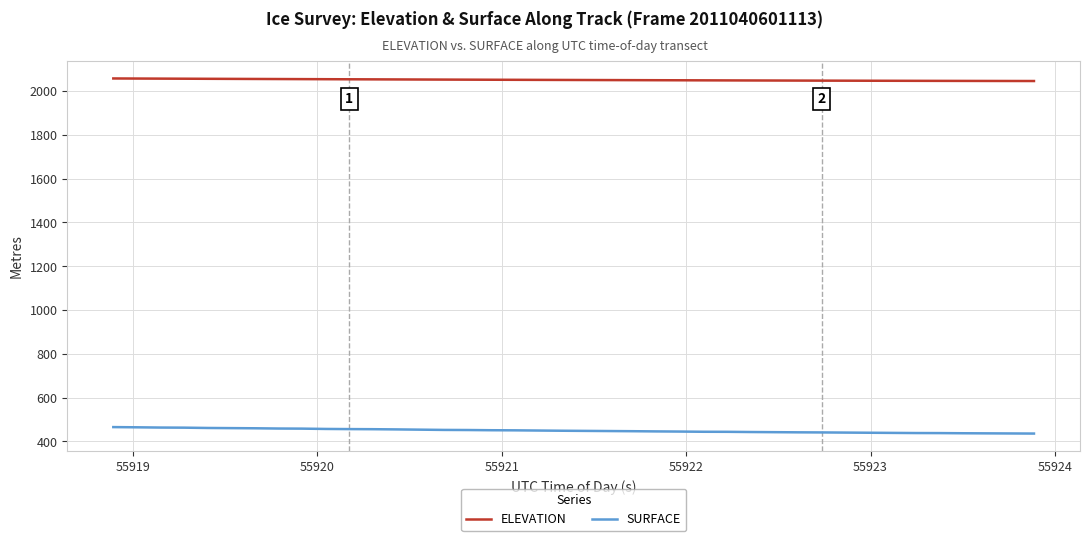

List the series in order of their overall mean, lowest first.

SURFACE, ELEVATION